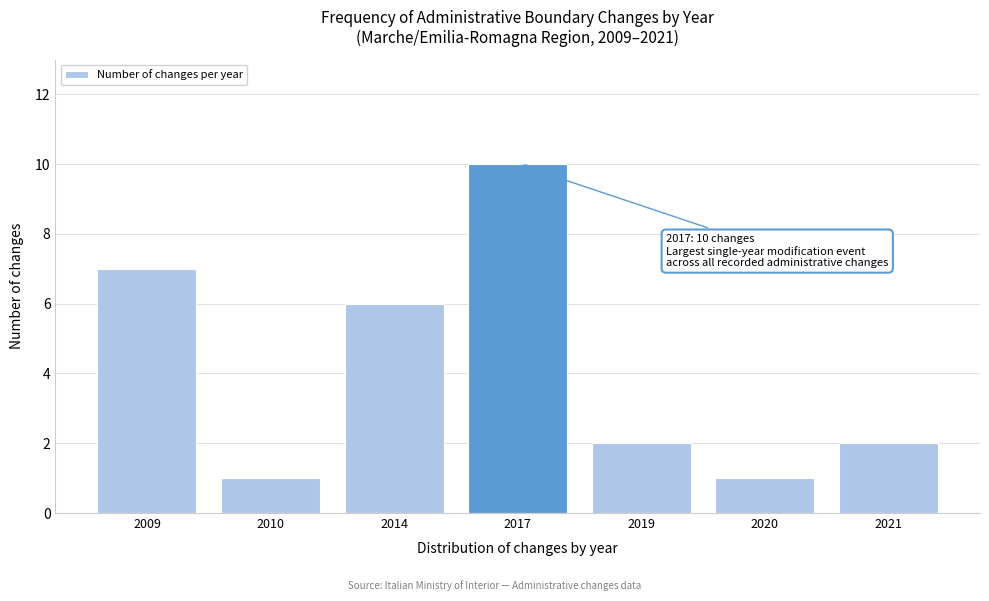

Reading left to right, list all the values displayed in this chart.

2009=7	2010=1	2014=6	2017=10	2019=2	2020=1	2021=2